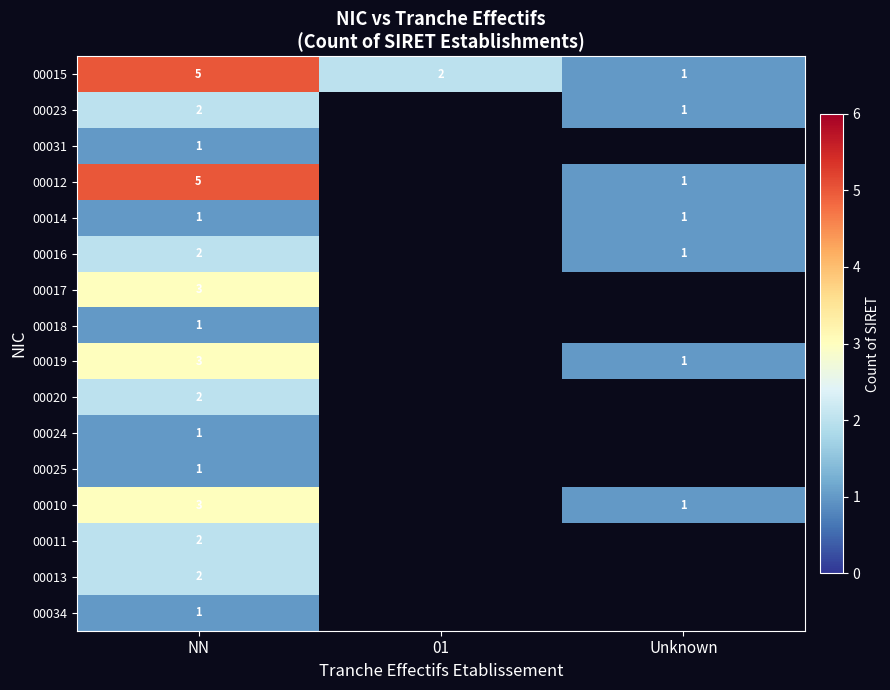

Is it true that 00025 equals 0 at NN?

False